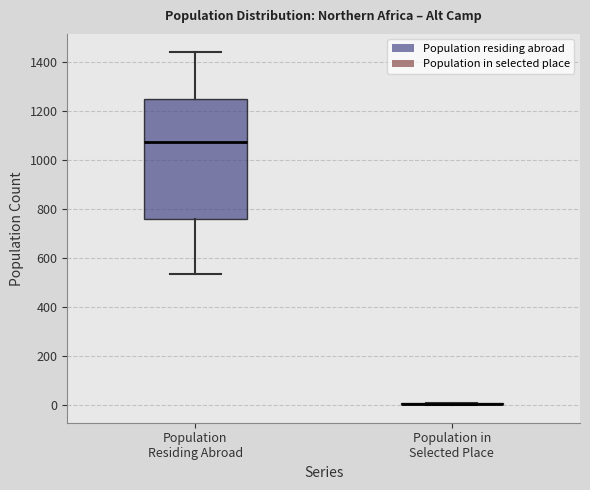

Which box is the tallest, from its lower edge to its upper edge?

Population Residing Abroad